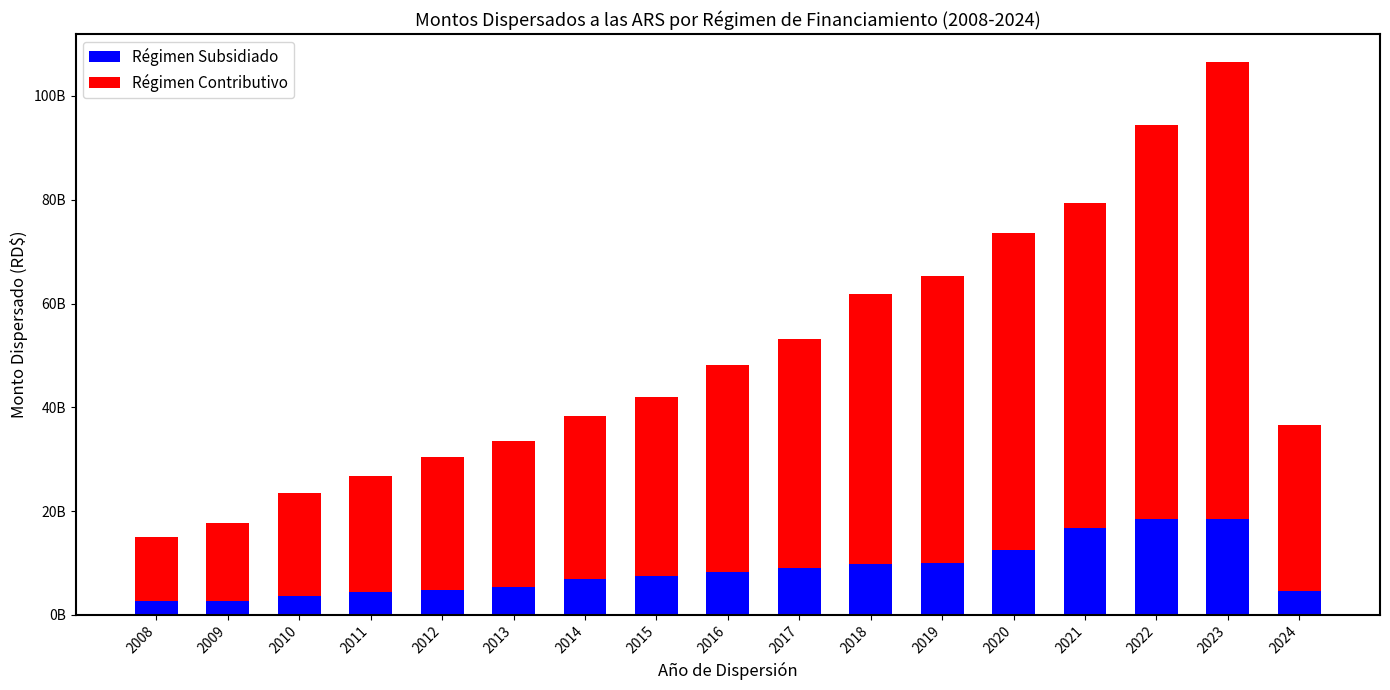

What are all the series names shown in the legend?

Régimen Subsidiado, Régimen Contributivo